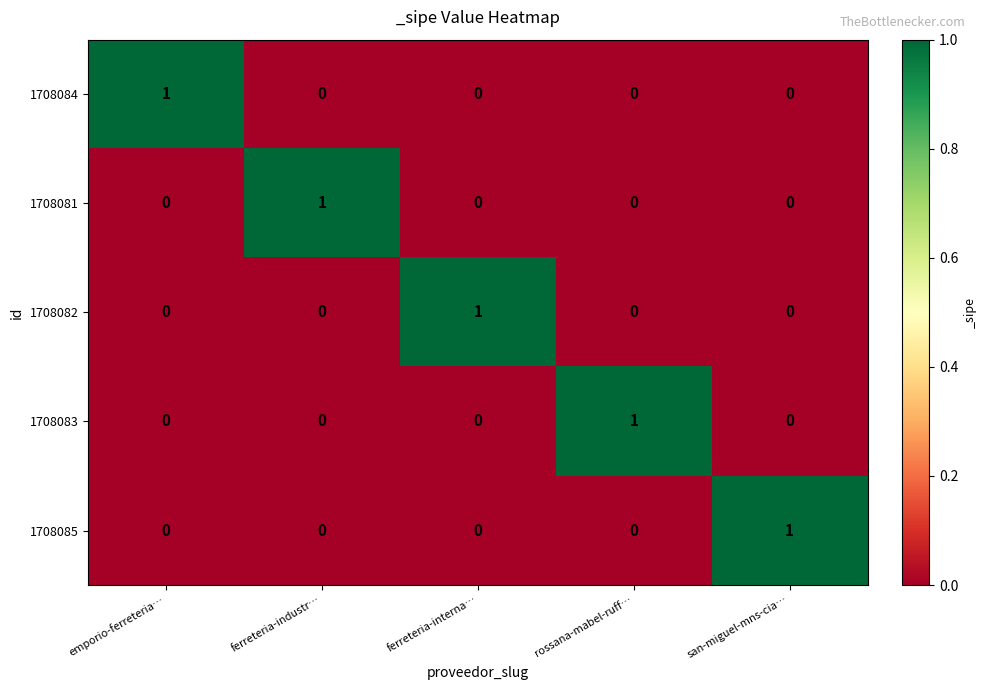

True or false: 1708083 has a value of 0 at emporio-ferreteria….

True